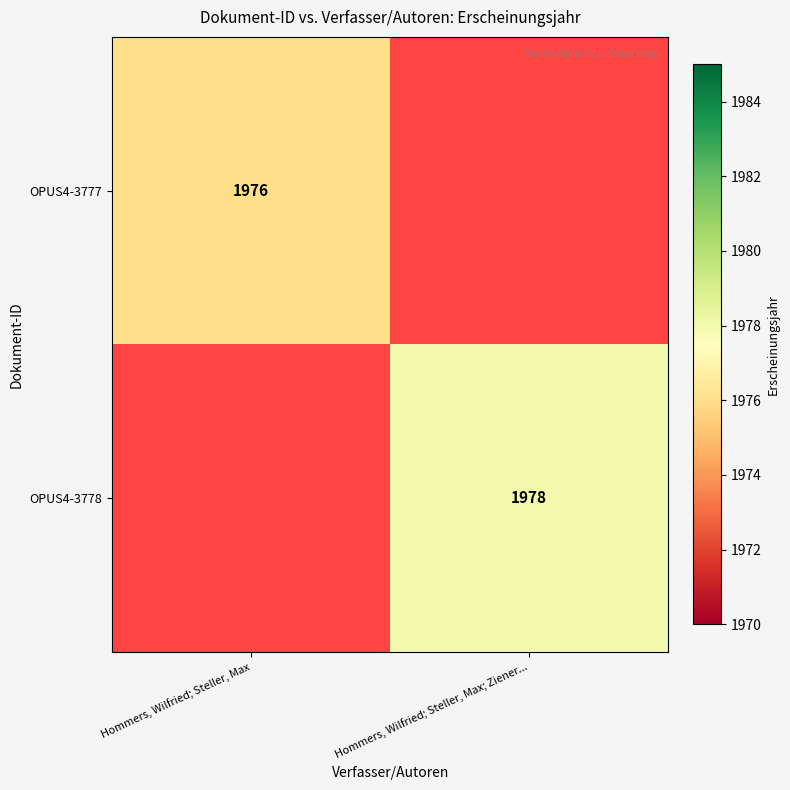

The value of OPUS4-3777 at Hommers, Wilfried; Steller, Max is 1976. True or false?

True